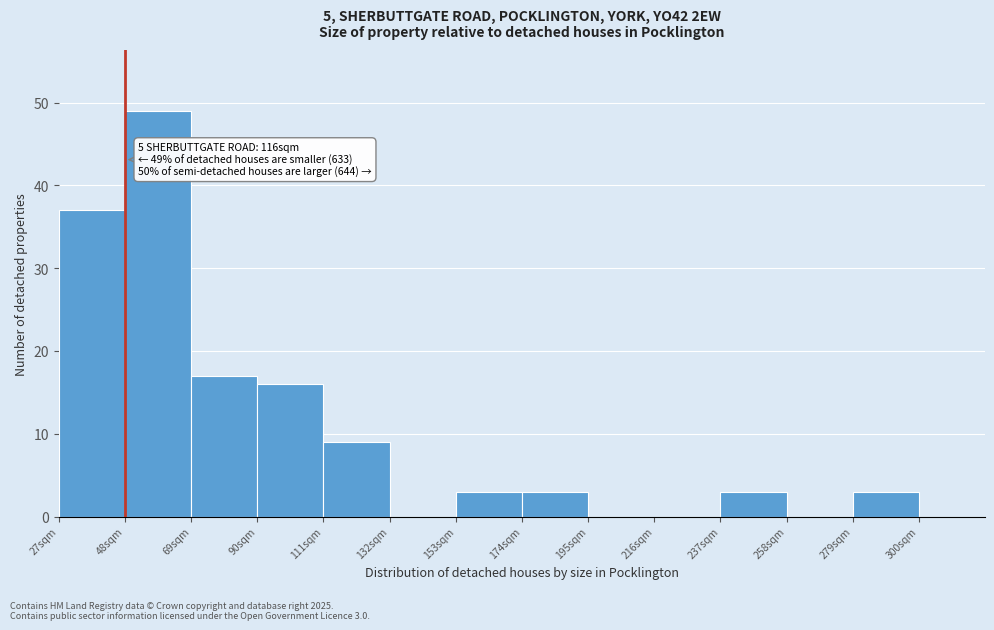

Reading left to right, extract all data points from this chart.

27sqm=37	48sqm=49	69sqm=17	90sqm=16	111sqm=9	132sqm=0	153sqm=3	174sqm=3	195sqm=0	216sqm=0	237sqm=3	258sqm=0	279sqm=3	300sqm=0